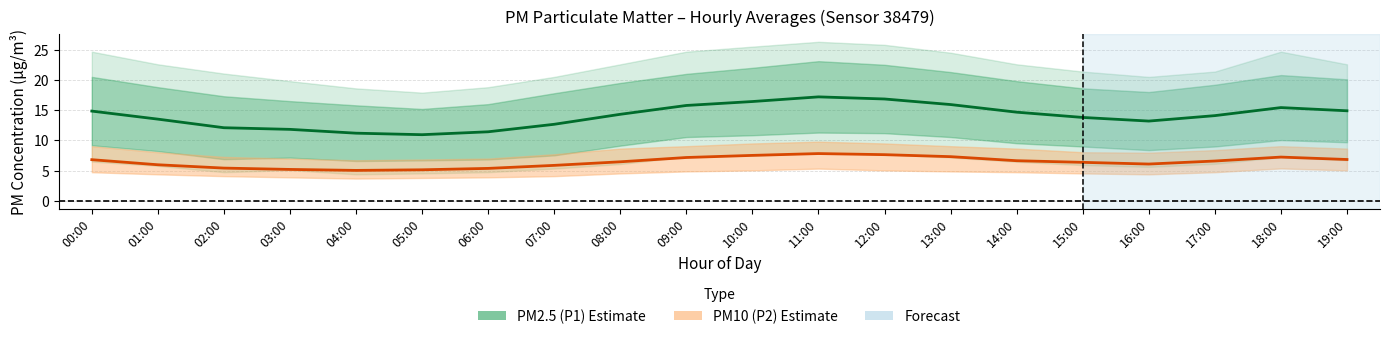

What is the difference between the highest and lowest values at 19:00?

8.1